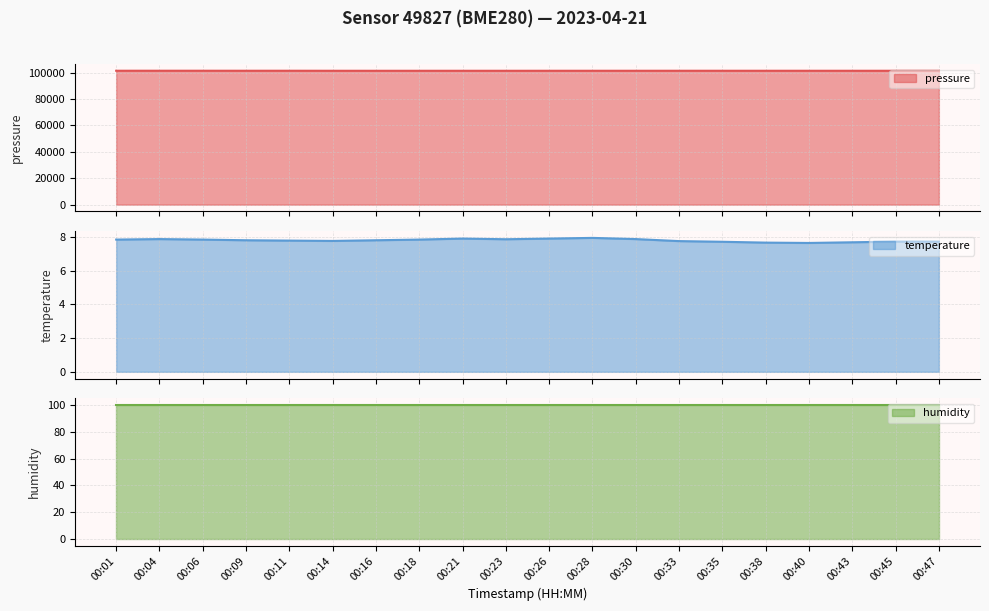

Which category has the lowest value in the pressure series?

00:16